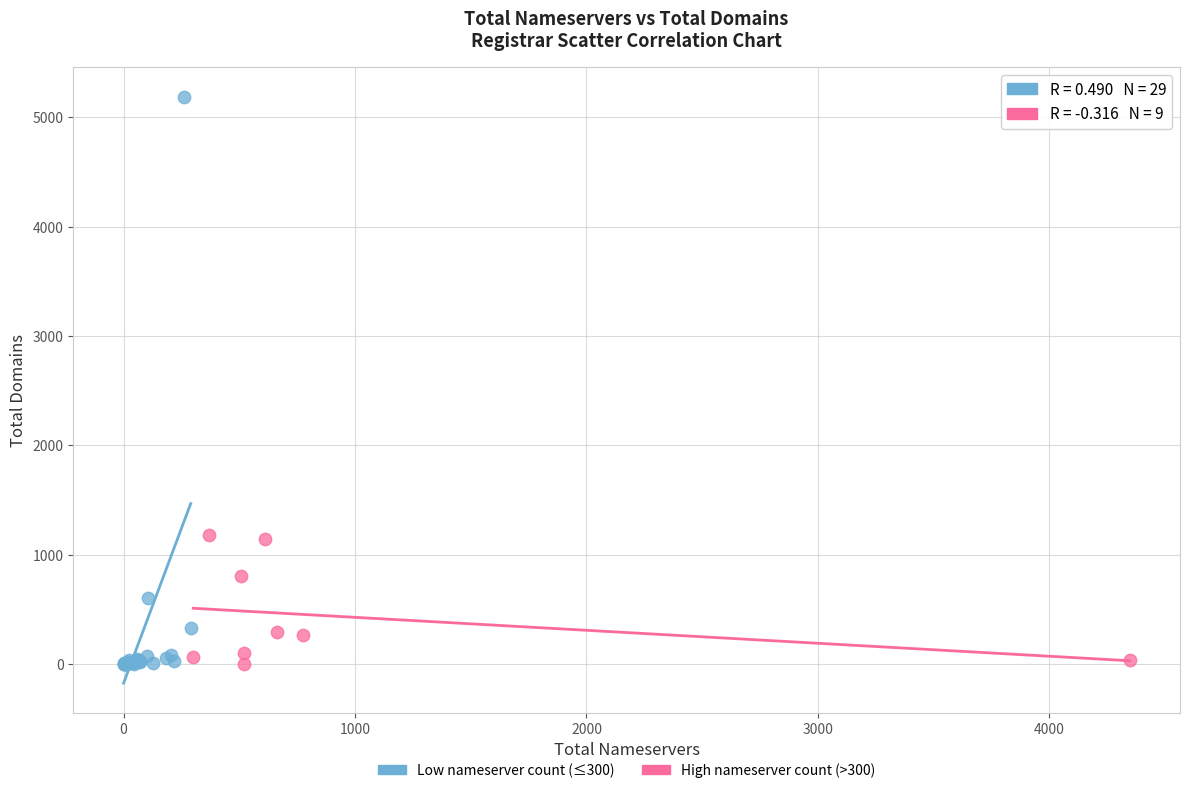

Which series contains the highest Y value?

Low nameserver count (≤300)